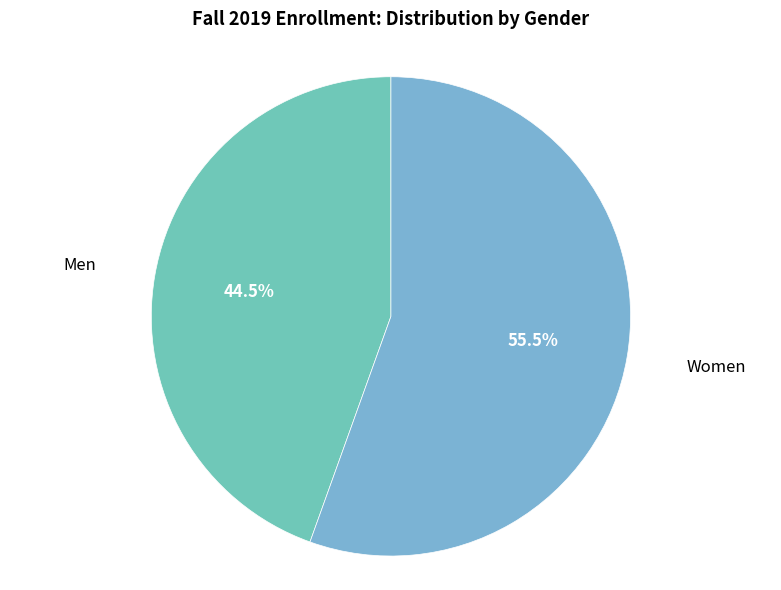

How many segments does this pie chart have?

2